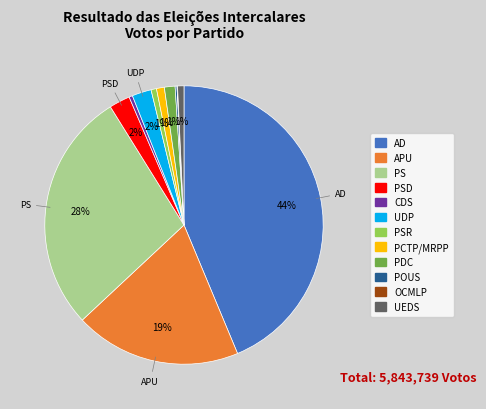

To the nearest percent, what is the difference between the largest and smallest slice percentages?

44%